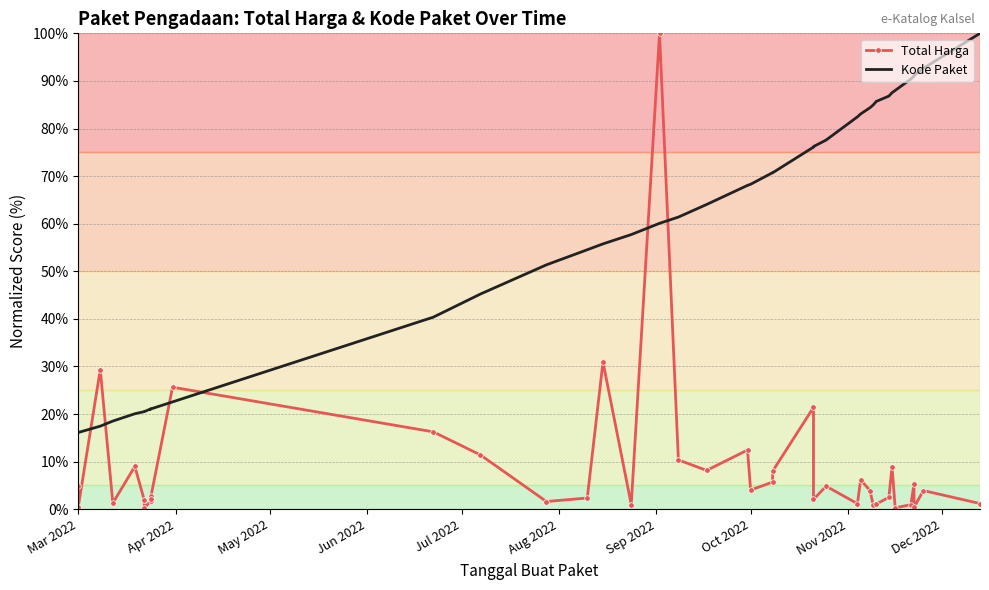

Is this an area chart (filled region under the line)?

No